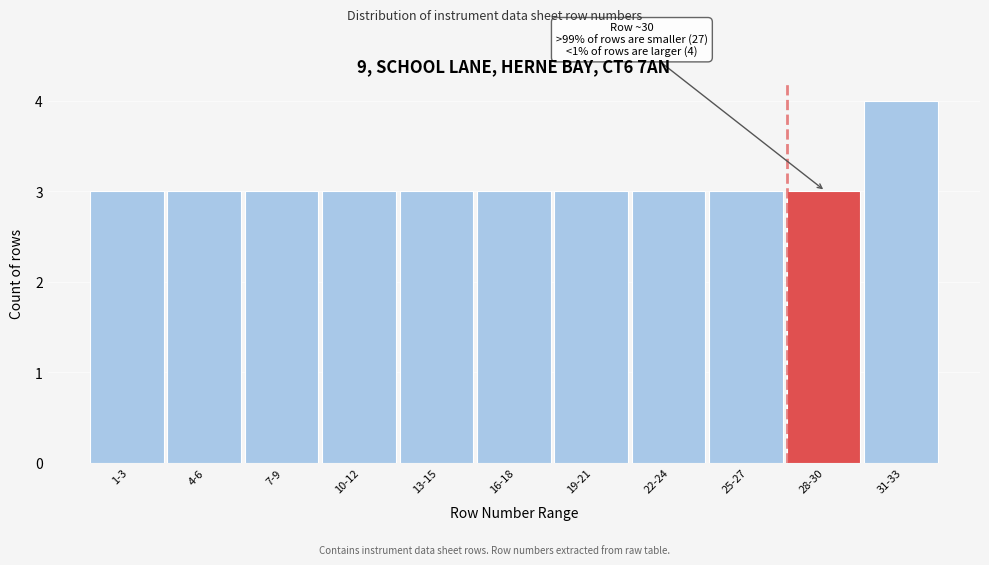

Reading left to right, list all the values displayed in this chart.

1-3=3	4-6=3	7-9=3	10-12=3	13-15=3	16-18=3	19-21=3	22-24=3	25-27=3	28-30=3	31-33=4